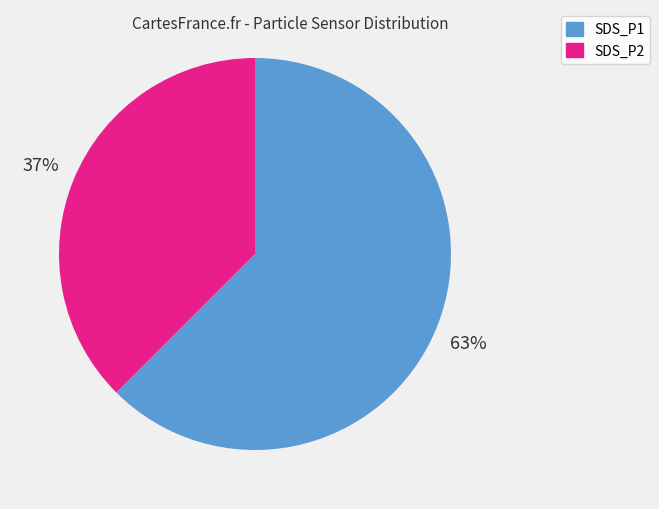

What percentage is the SDS_P2 slice, to the nearest percent?

38%